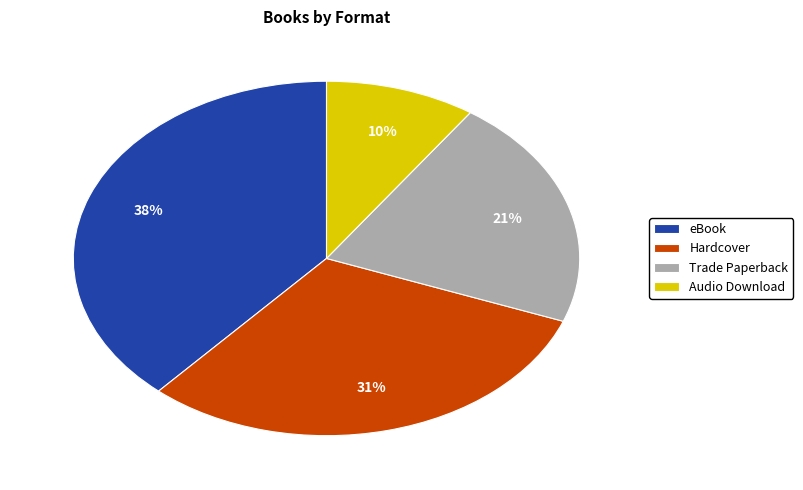

Which slice is the largest?

eBook